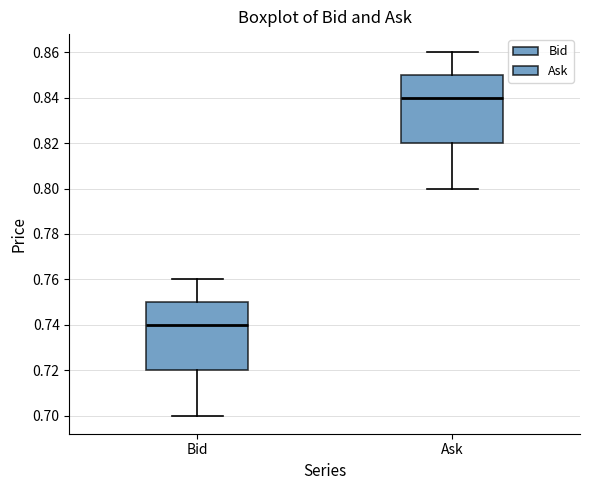

Reading left to right, read every box against the y-axis: the position of its median line, the range the box covers, and the ends of its whiskers. The values are not printed on the chart, so give them approximately, as read against the axis.

Bid: median 0.74, box 0.72 to 0.75, whiskers 0.70 to 0.76
Ask: median 0.84, box 0.82 to 0.85, whiskers 0.80 to 0.86